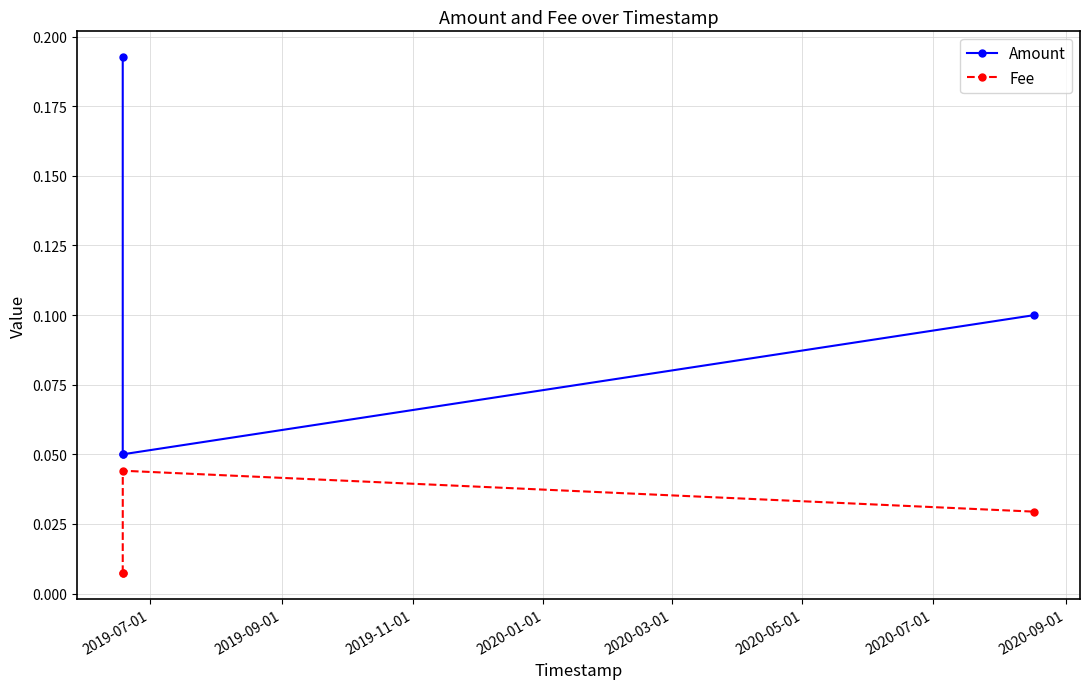

List the series in order of their peak value, lowest first.

Fee, Amount